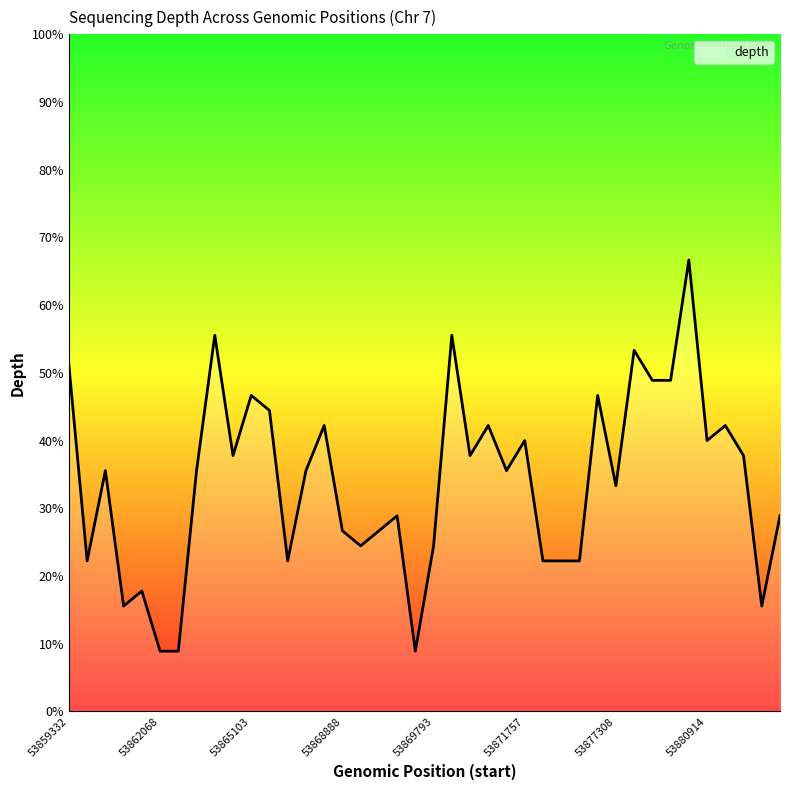

Is this an area chart (filled region under the line)?

Yes